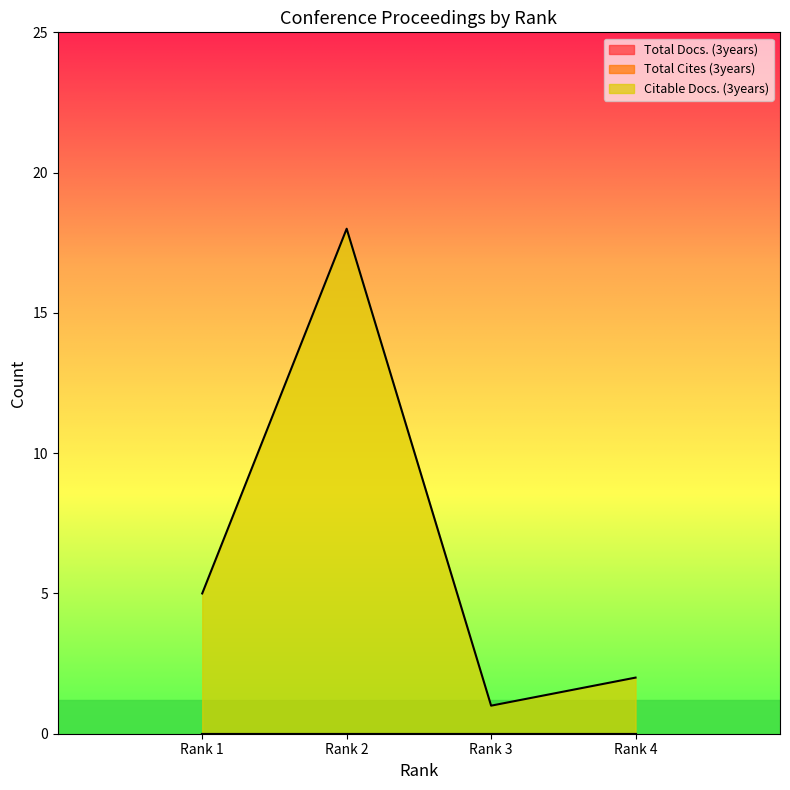

Is the value of Citable Docs. (3years) at Rank 1 greater than the value of Total Cites (3years) at Rank 1?

Yes